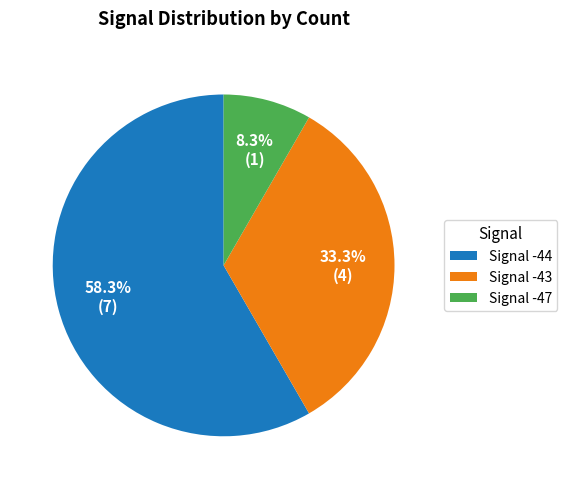

Count the number of slices in the pie.

3